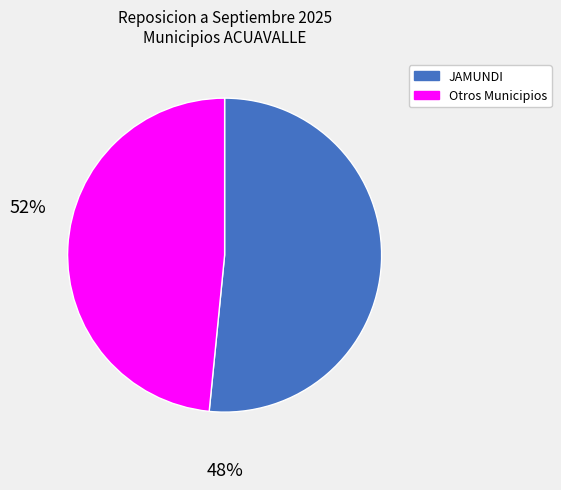

Is there a majority slice in this chart?

Yes